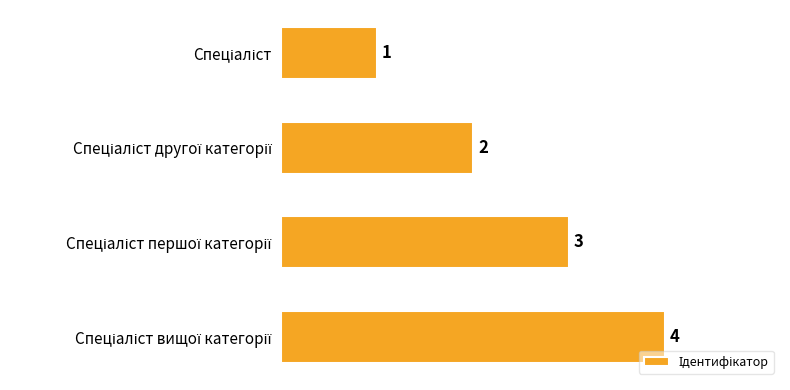

How many values are between 2 and 4?

3